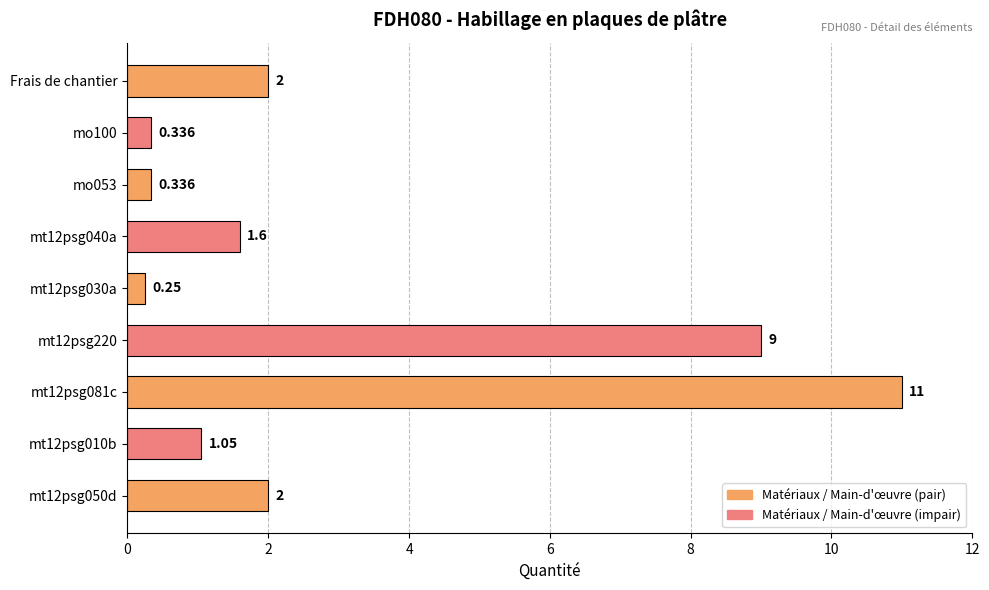

How many data points are less than 1?

3